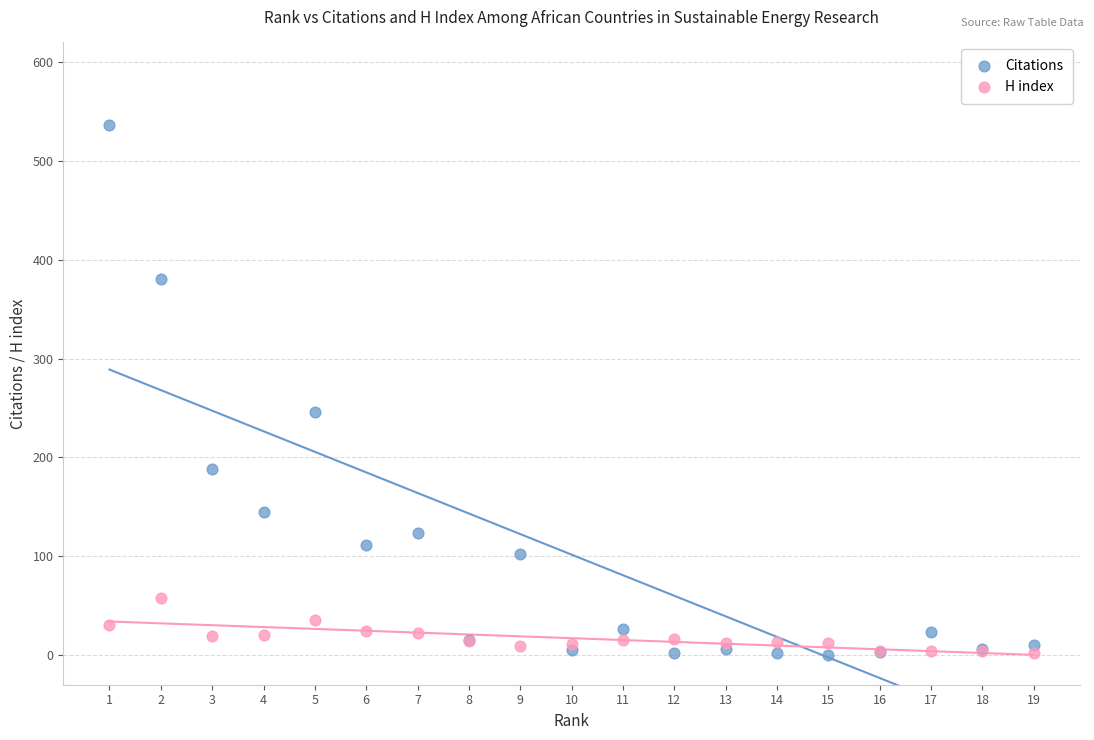

What are all the series names shown in the legend?

Citations, H index